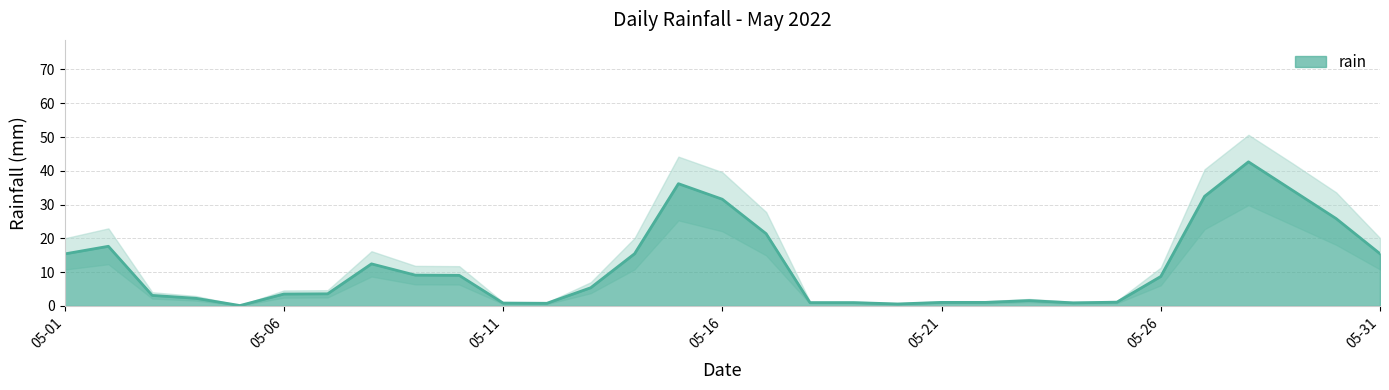

At which label is the value closest to 35?

2022-05-15